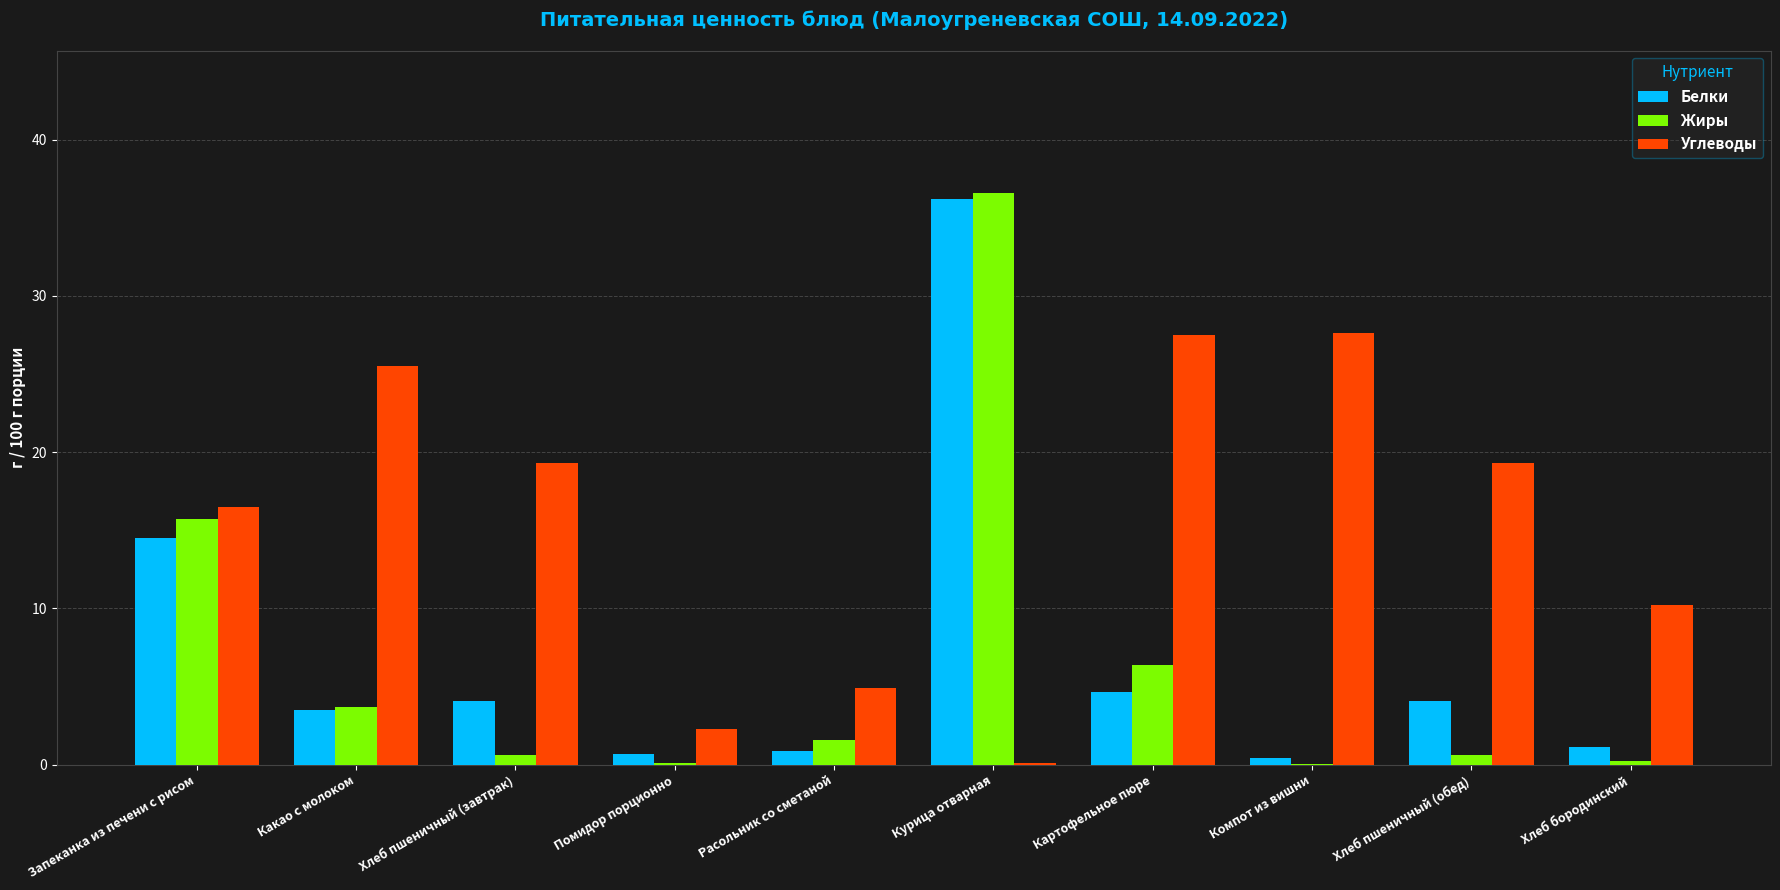

What is the sum of the Жиры values at Хлеб пшеничный (обед) and Курица отварная?

37.2